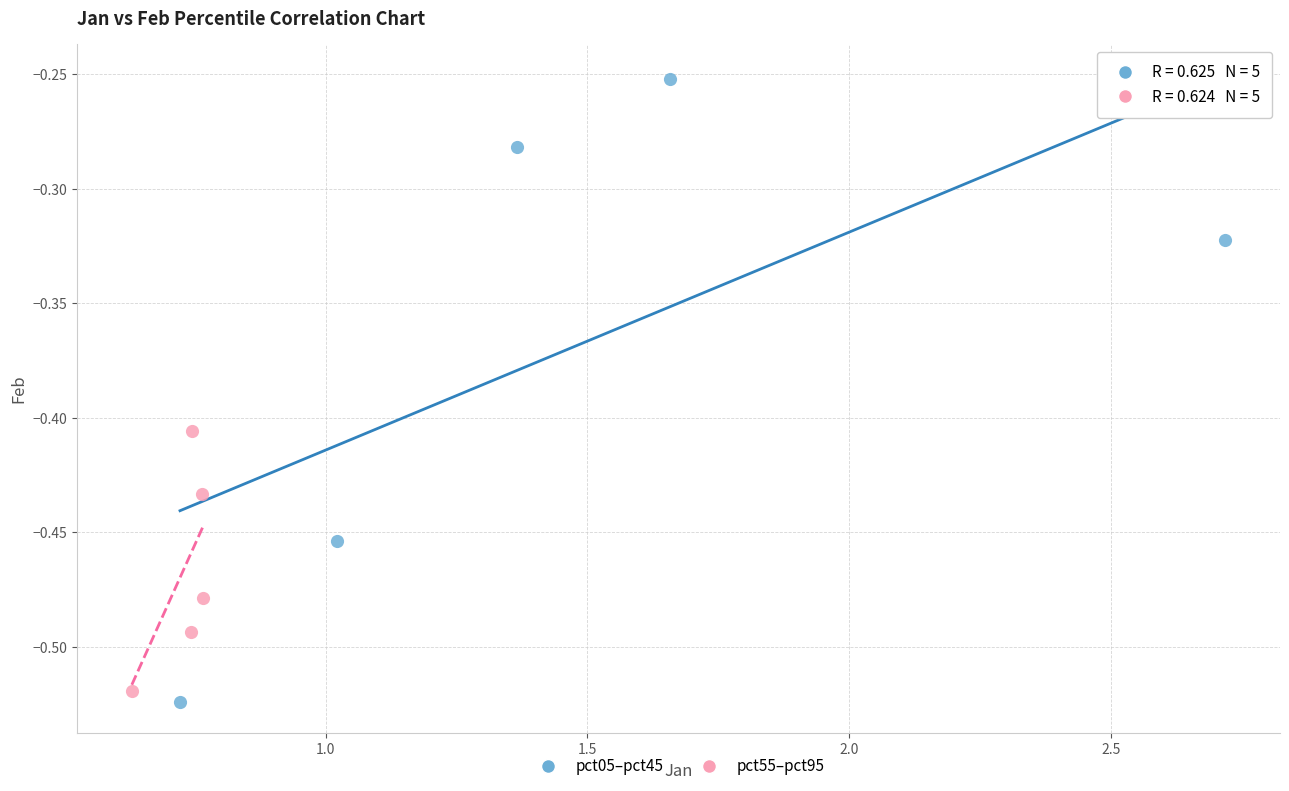

Which series contains the highest Y value?

pct05–pct45